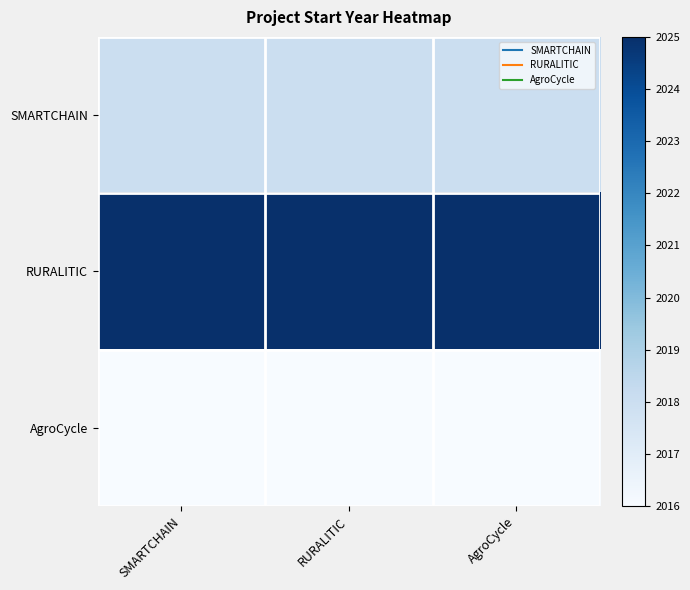

Rank the series at AgroCycle from highest to lowest value.

RURALITIC, SMARTCHAIN, AgroCycle